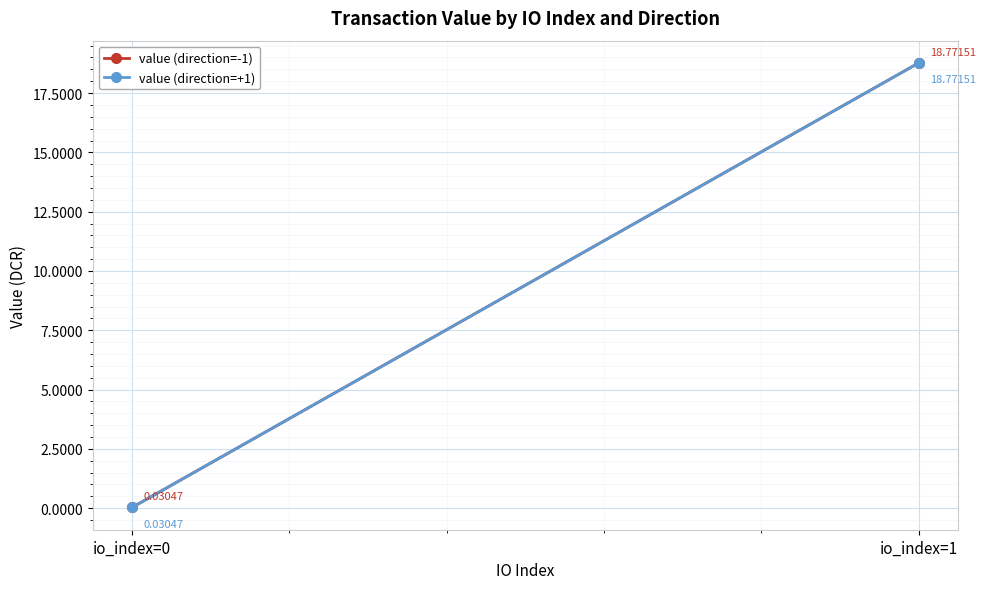

At which category does the chart reach its minimum across all series?

io_index=0